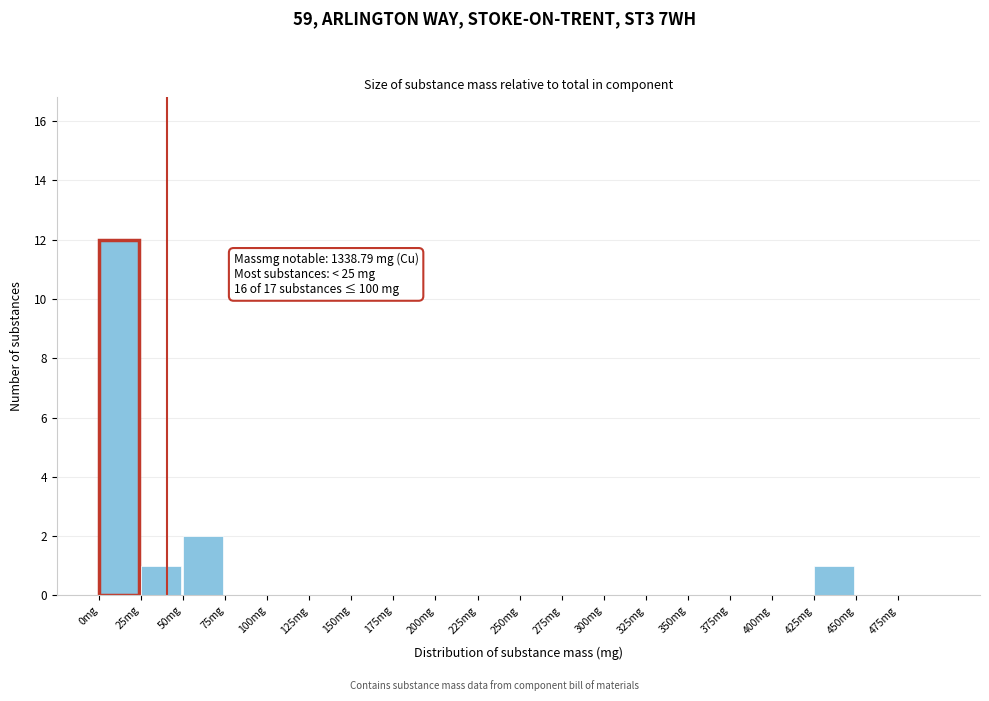

Over which range of the x-axis is the bar tallest?

0 to 25